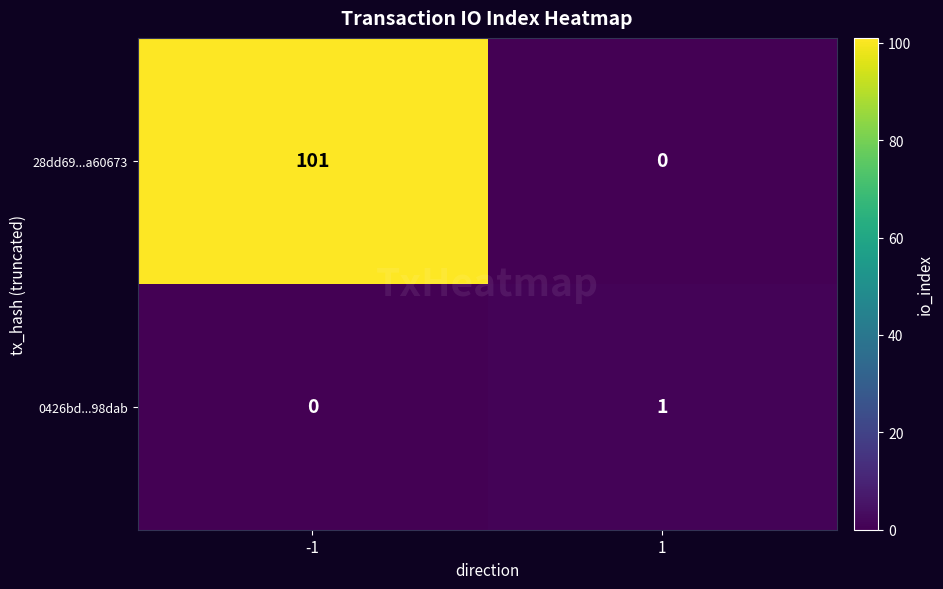

Reading left to right, what are all the values shown in this chart?

28dd69...a60673: 101	0
0426bd...98dab: 0	1